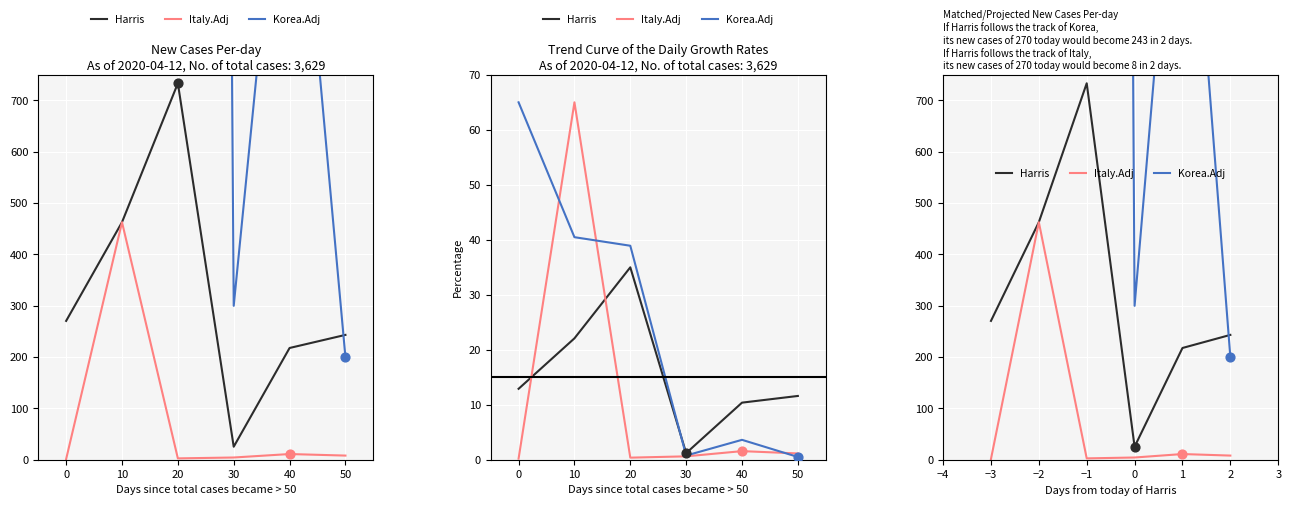

Which series reaches the minimum Y coordinate?

Italy.Adj